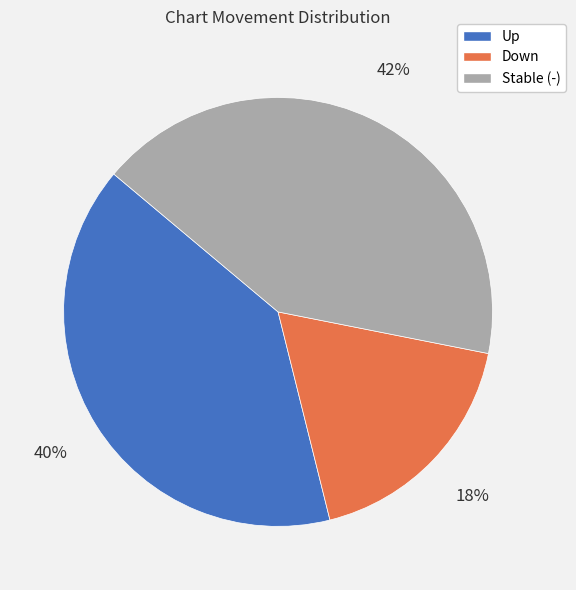

Count the number of slices in the pie.

3